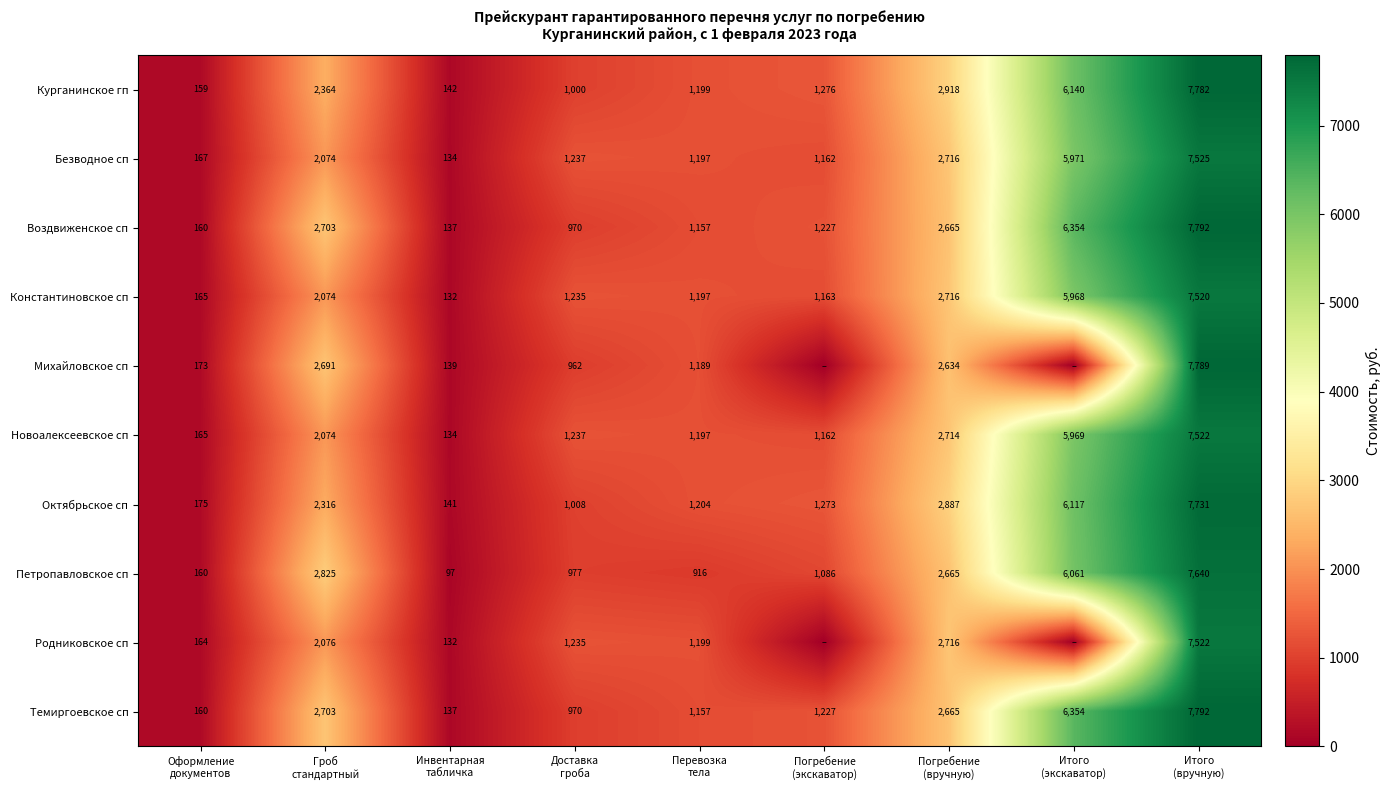

What is the average value of the Безводное сп series?

2465